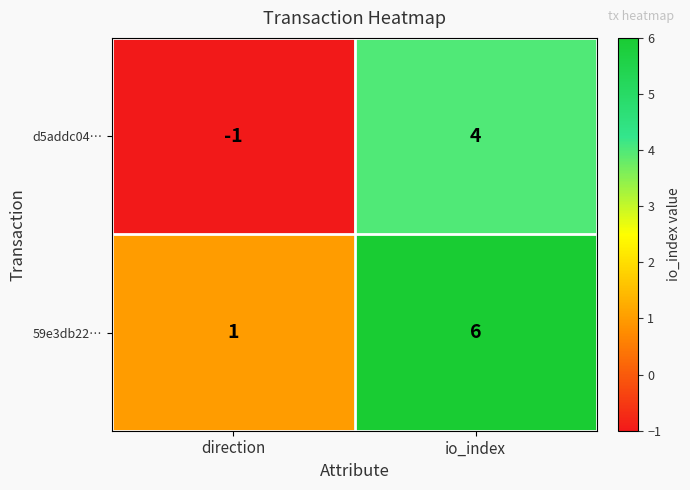

At which label is d5addc04… closest to 1?

direction